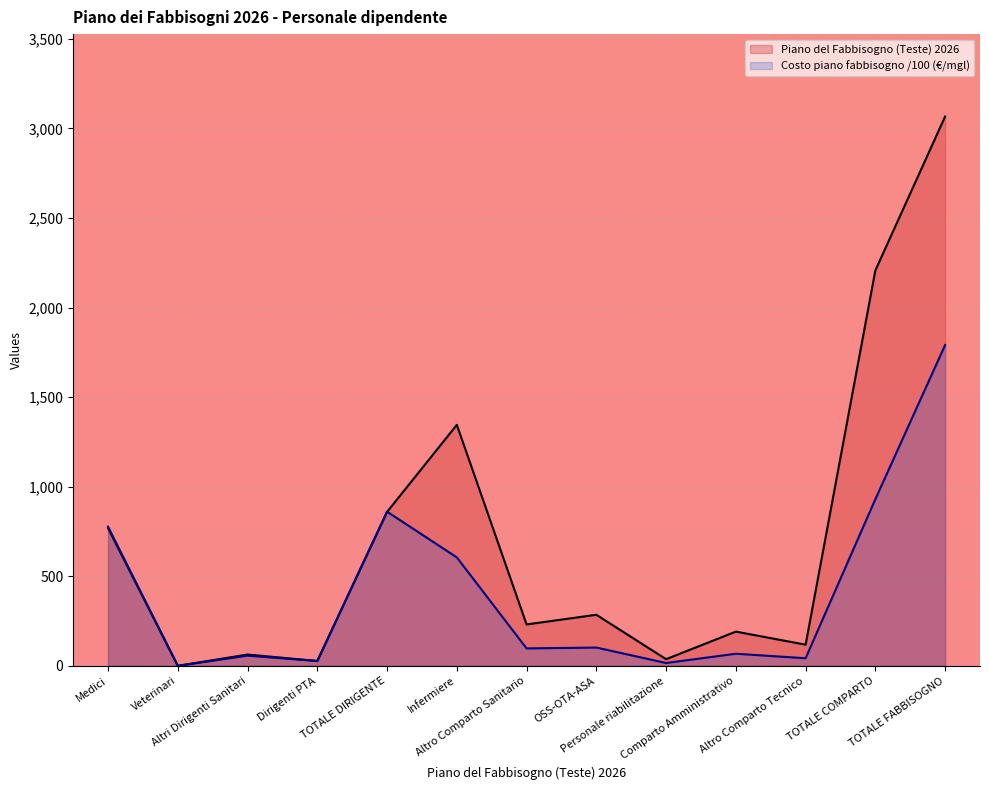

What is the approximate value of Costo piano del fabbisogno (€/mgl) at TOTALE DIRIGENTE?

860.5